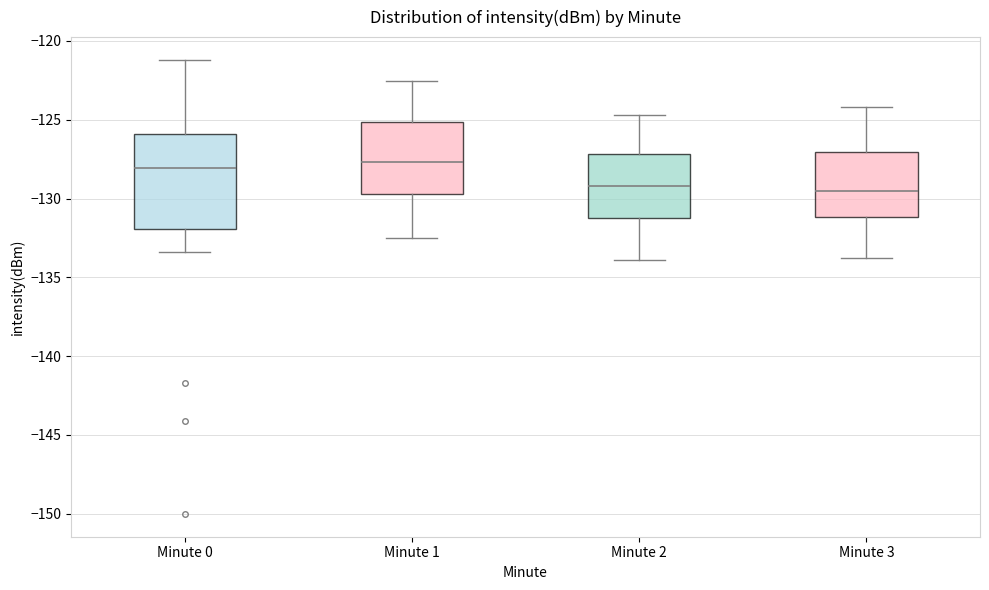

Where does the upper whisker of the box for Minute 2 end on the y-axis? The values are not printed on the chart, so give them approximately, as read against the axis.

-124.5